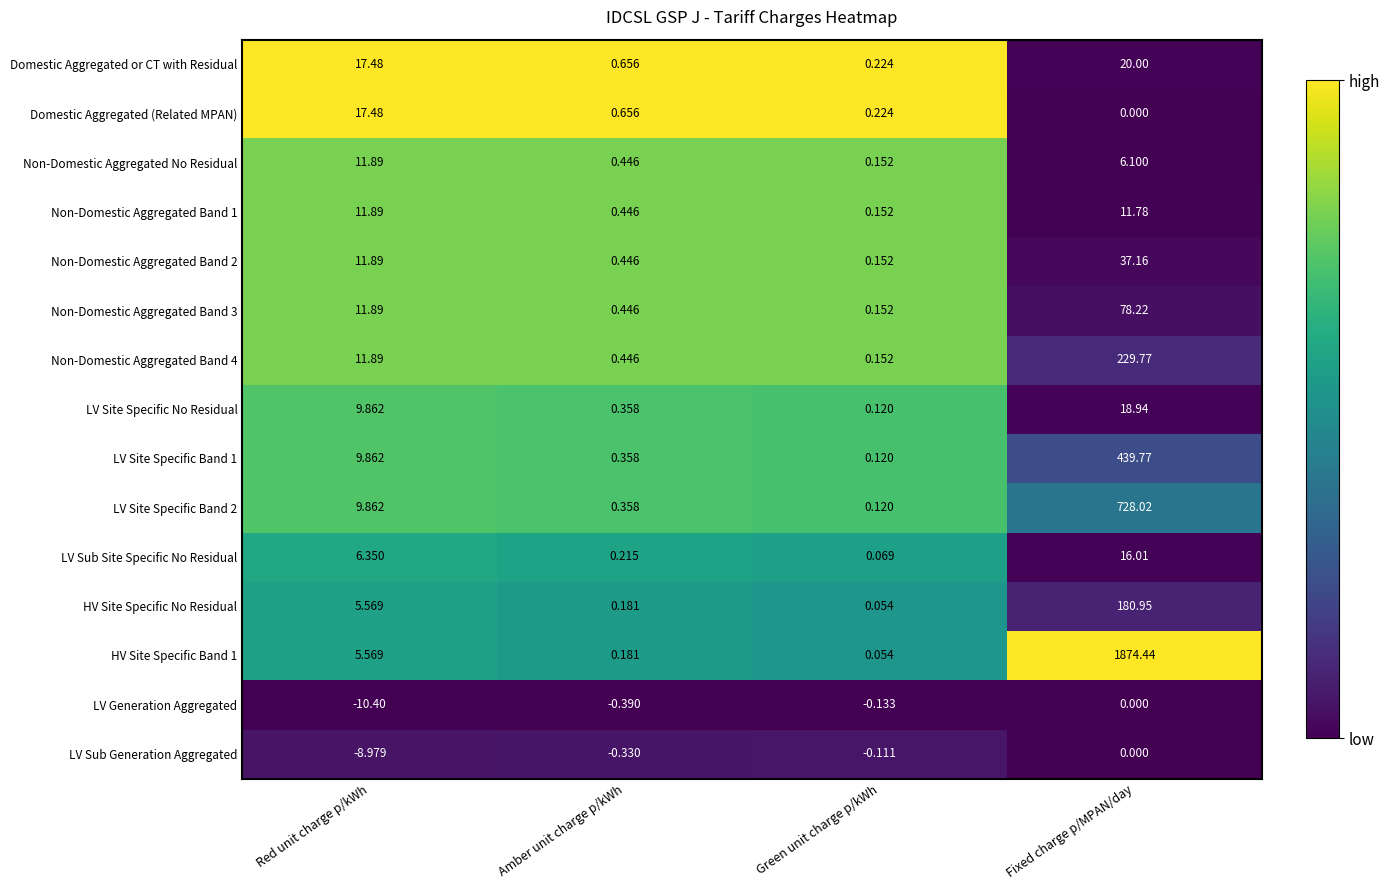

Which category has the highest value across all series?

Fixed charge p/MPAN/day